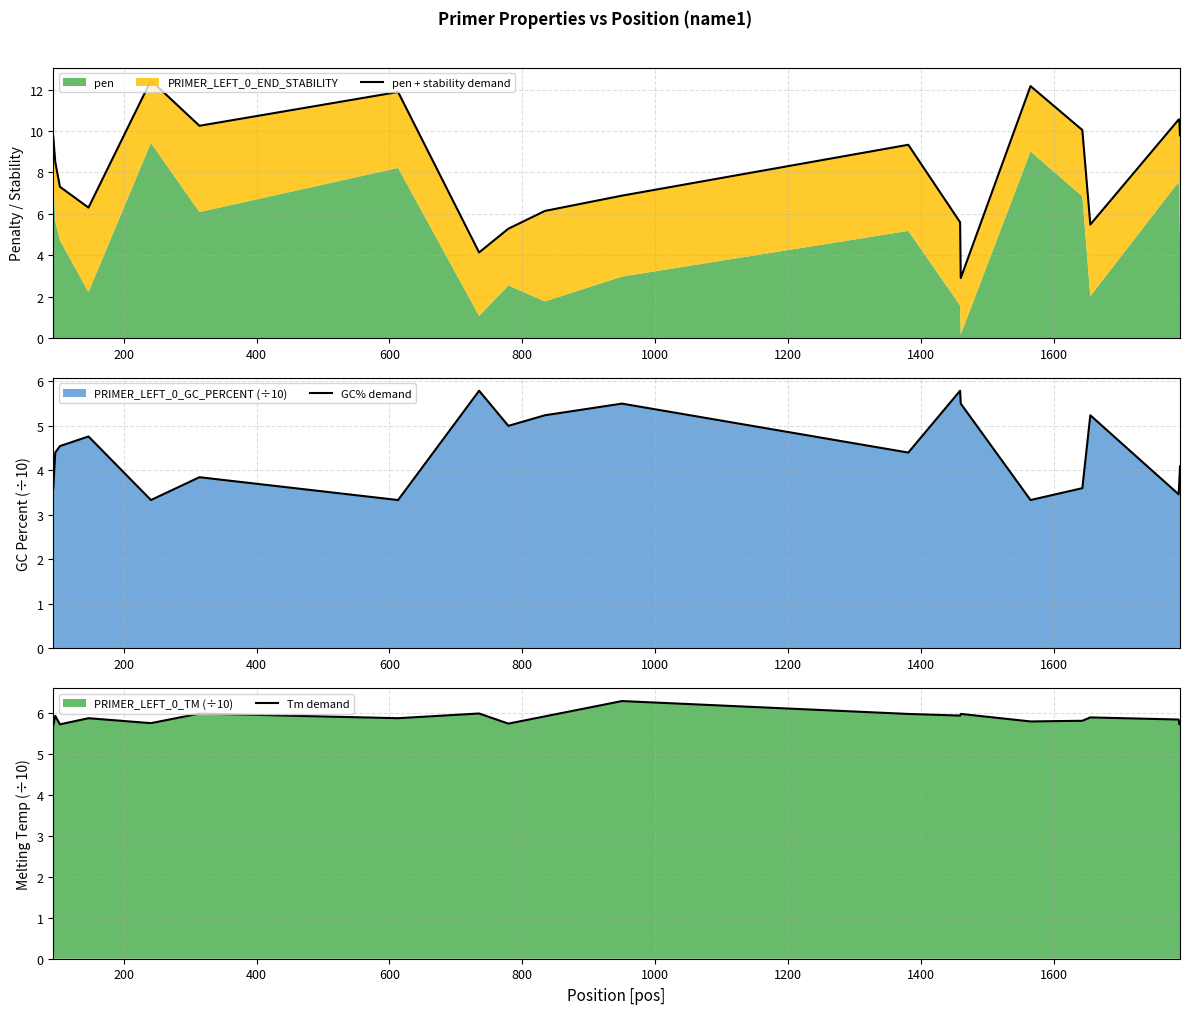

What is the highest value of the GC% demand series?

5.8